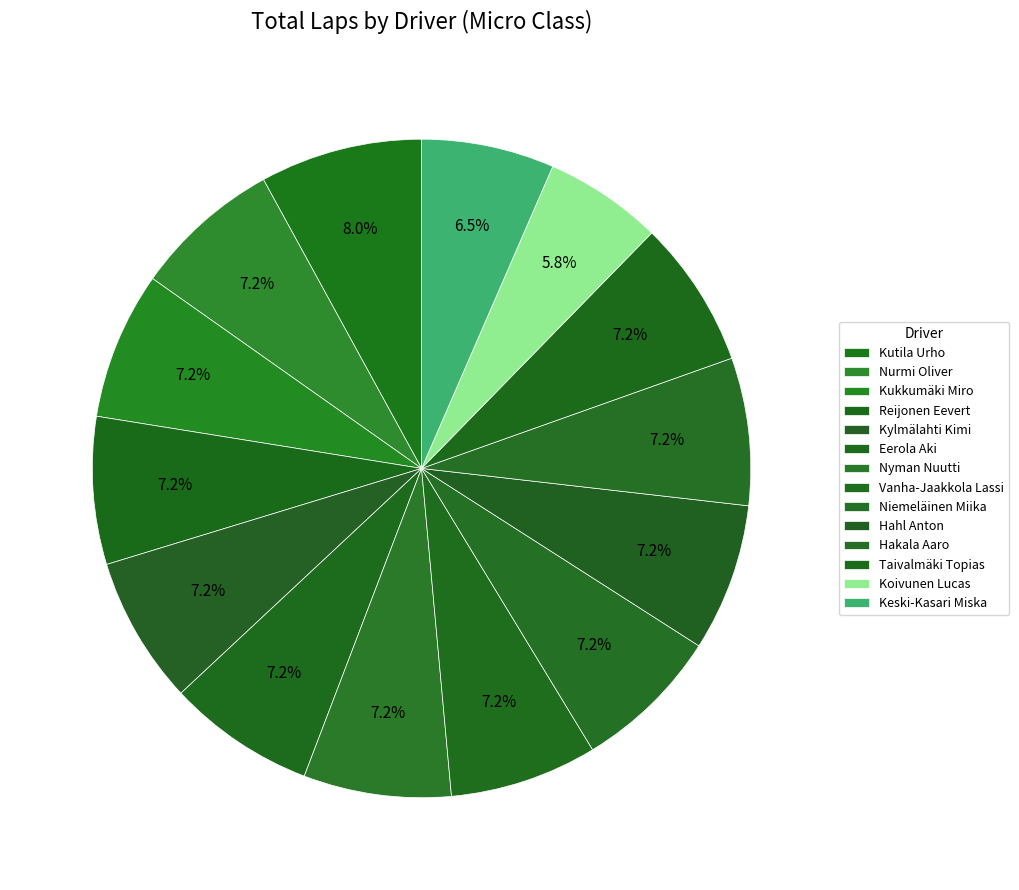

The Nurmi Oliver slice represents 7% of the pie. True or false?

True